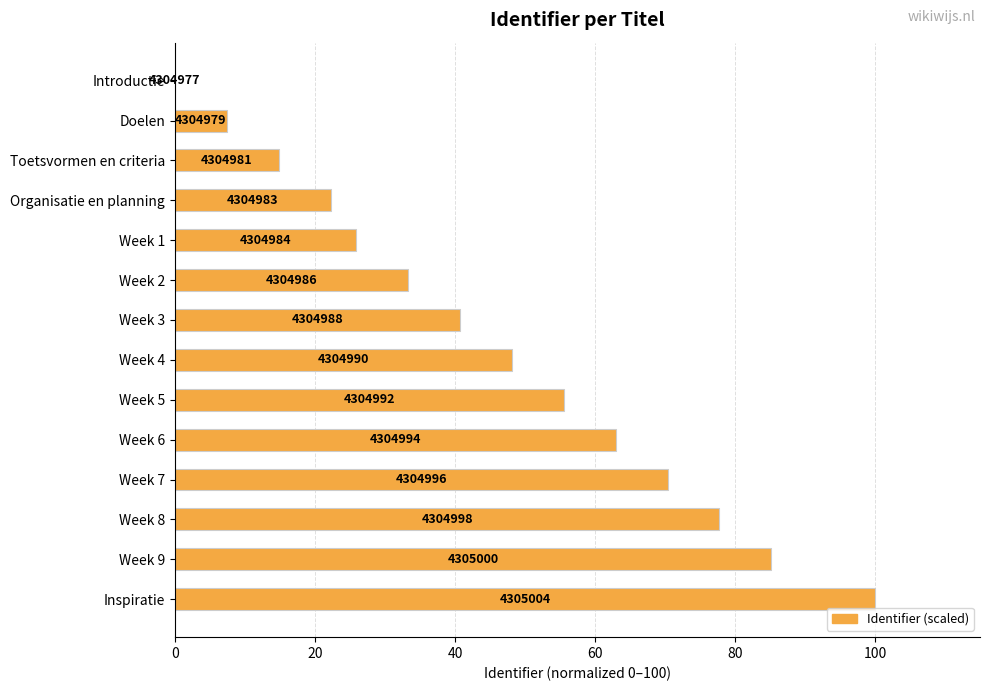

How many distinct data groups are displayed?

1